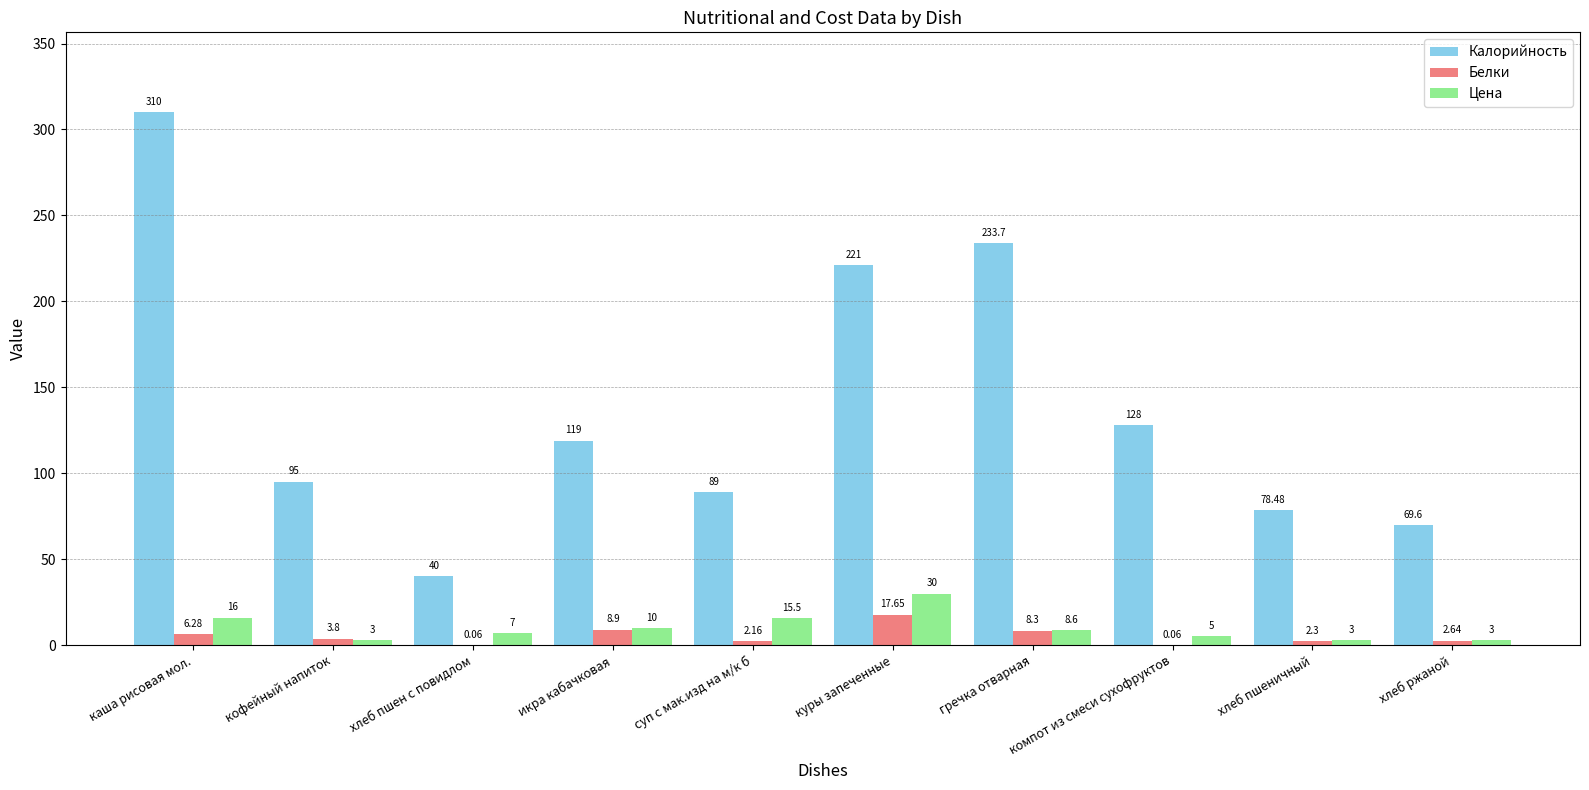

Where is Цена nearest to the value 16?

каша рисовая мол.